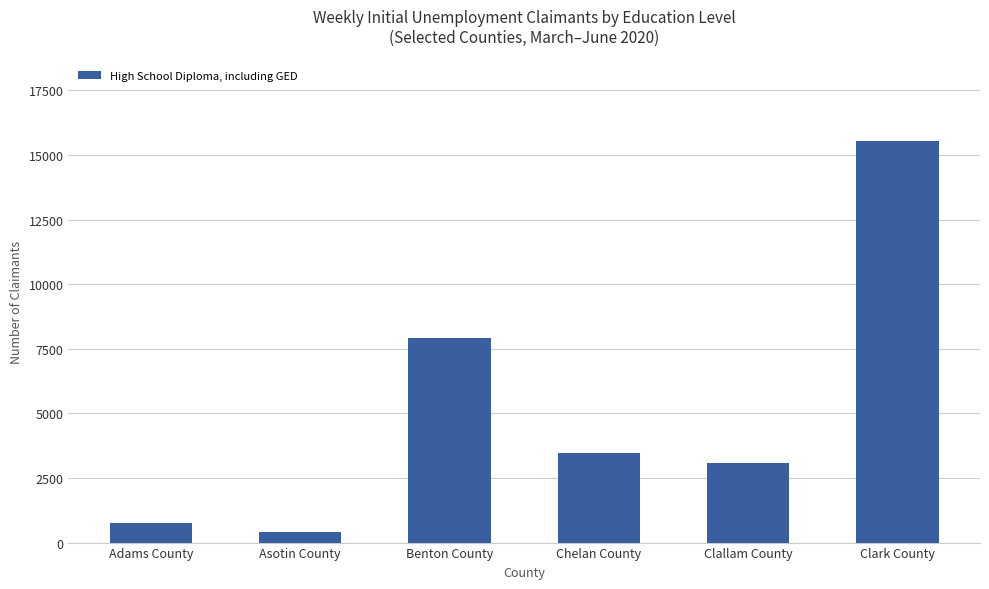

What is the greatest value displayed?

15529